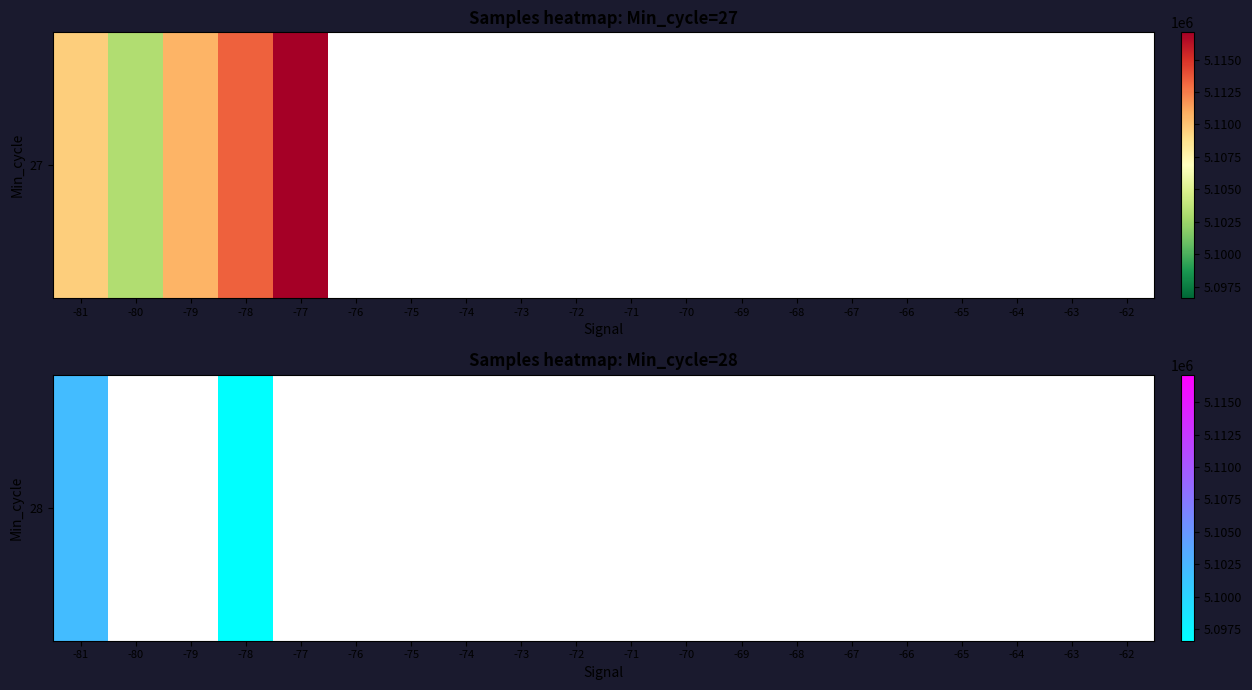

What is the smallest value displayed?

5096608.0